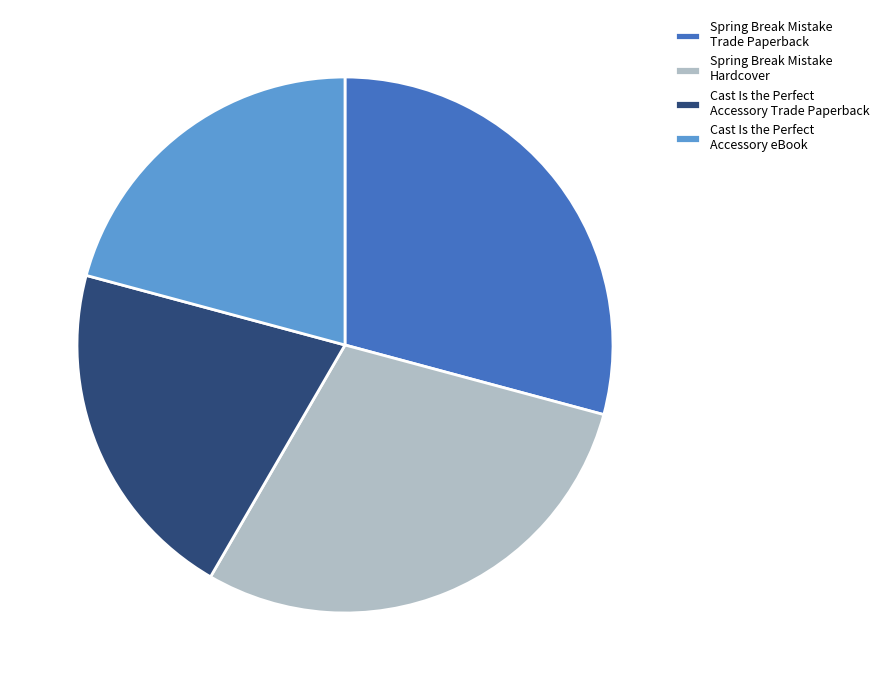

Does any single category account for the majority?

No